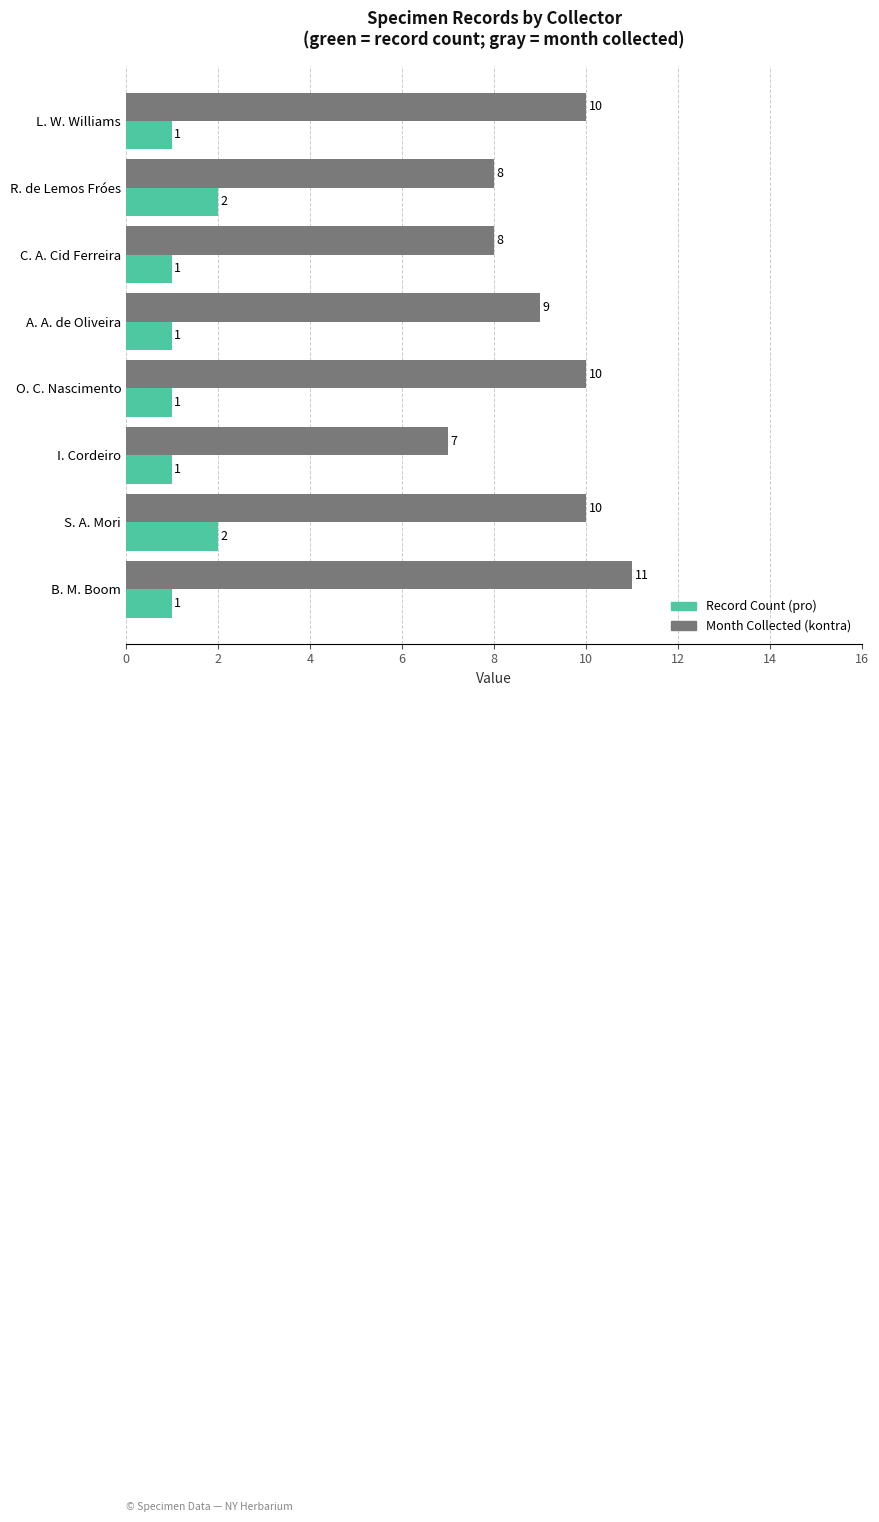

At which label is Month Collected (kontra) closest to 9?

A. A. de Oliveira